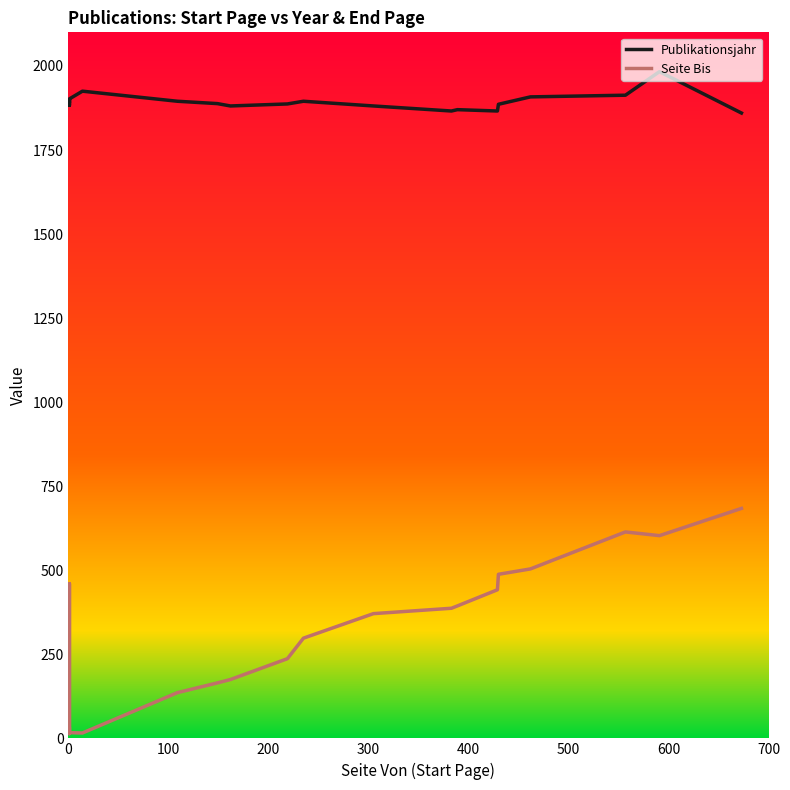

Does the chart have visible grid lines?

No